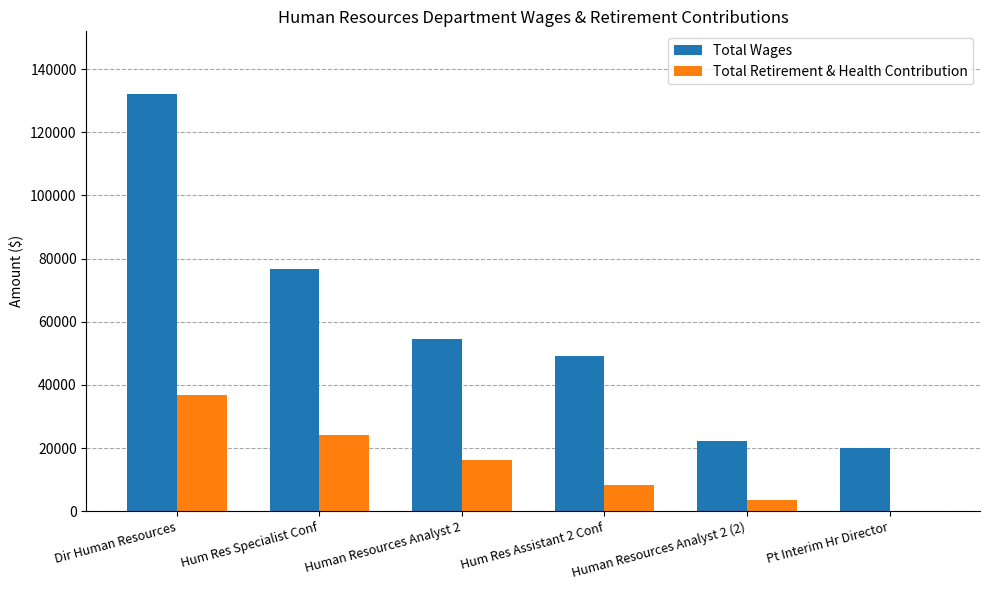

What is the sum of all Total Retirement & Health Contribution values?

88964